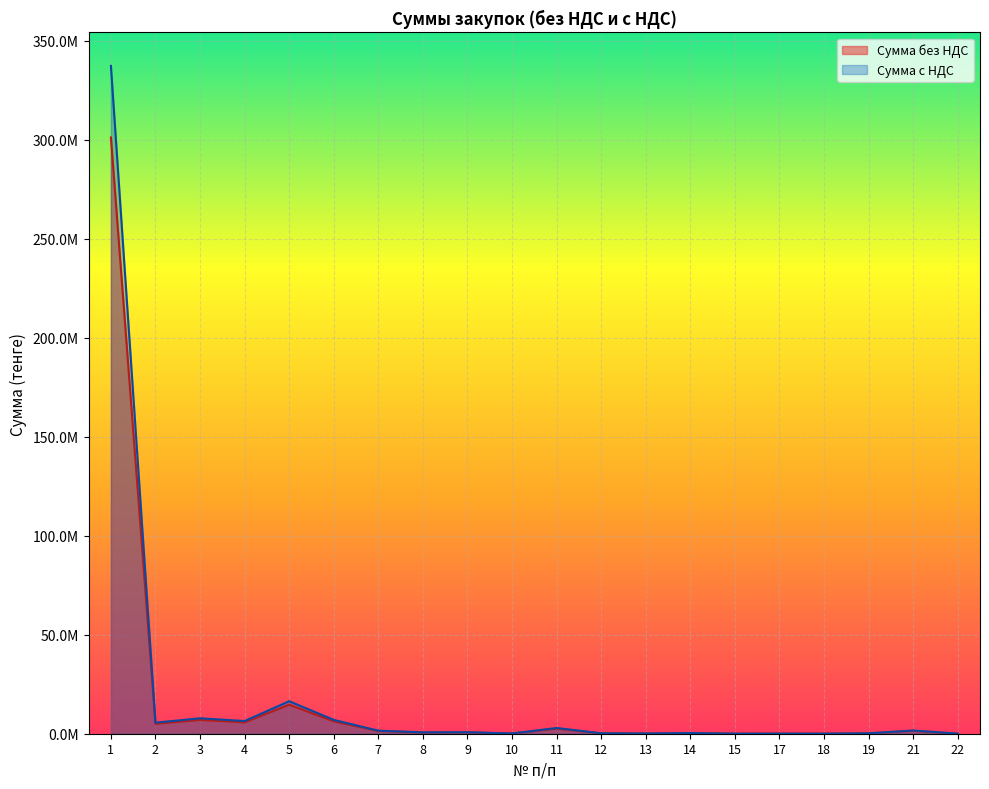

True or false: Сумма без НДС and Сумма с НДС intersect in this chart.

False